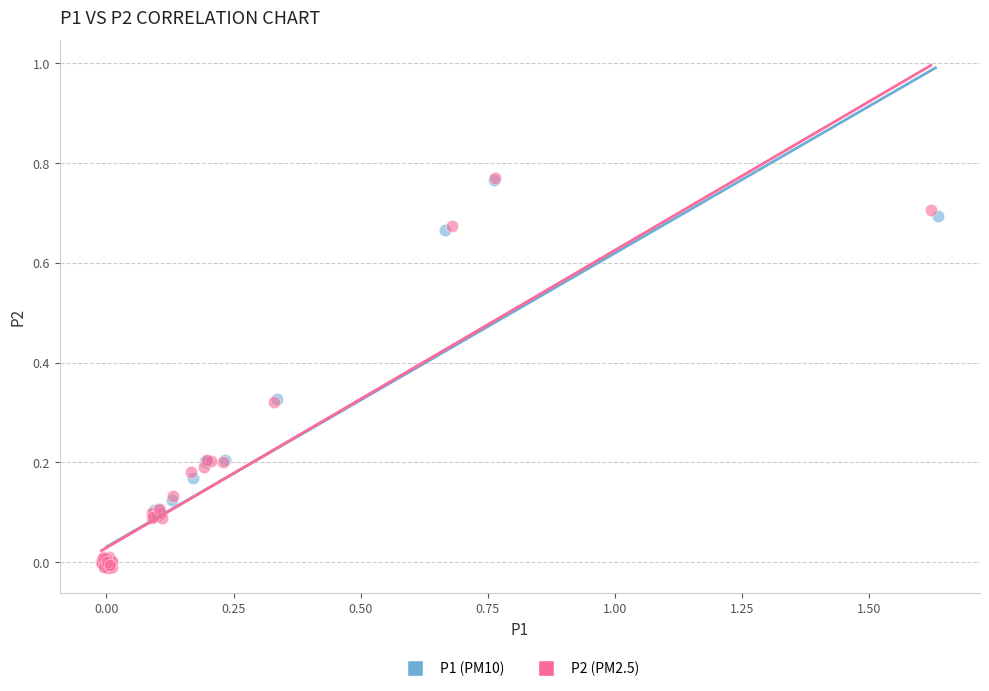

Which series has the widest spread of Y values?

P2 (PM2.5)